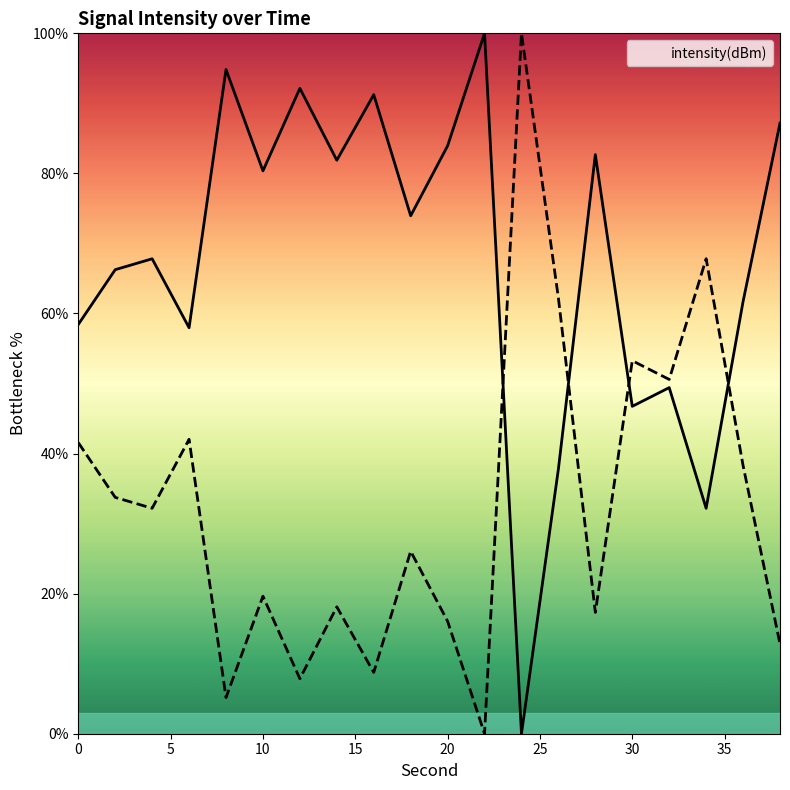

Reading left to right, list all the values displayed in this chart.

0=58.4	2=66.3	4=67.8	6=58.0	8=94.8	10=80.4	12=92.1	14=81.9	16=91.2	18=73.9	20=83.9	22=100.0	24=0.0	26=37.8	28=82.7	30=46.7	32=49.4	34=32.2	36=61.7	38=87.2